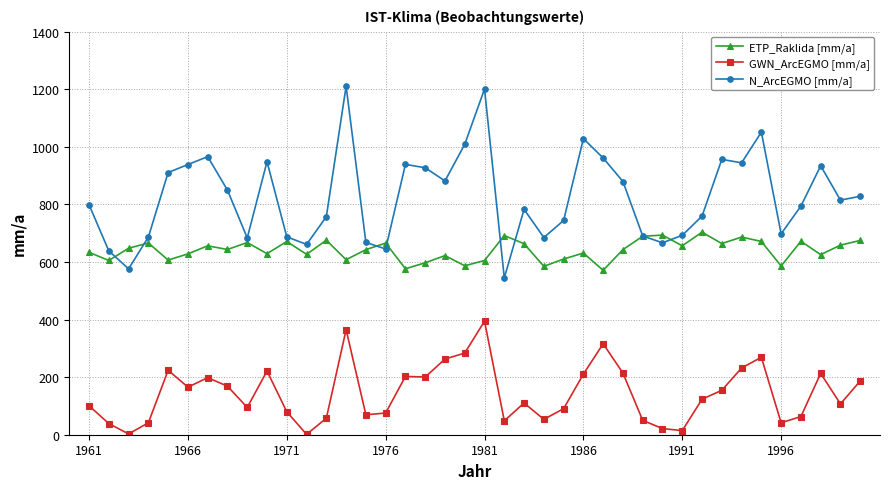

What is the difference between the maximum and minimum values in the ETP_Raklida [mm/a] series?

132.5